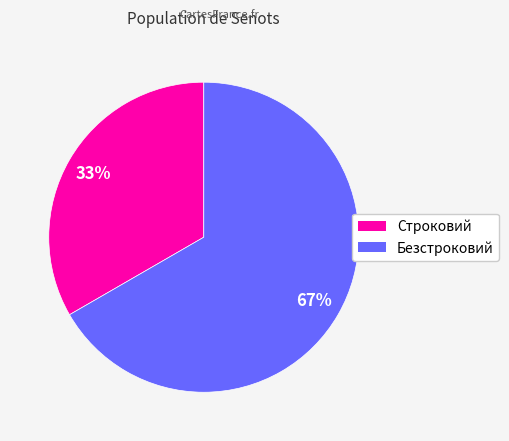

Is it true that Безстроковий is 67% of the pie?

True